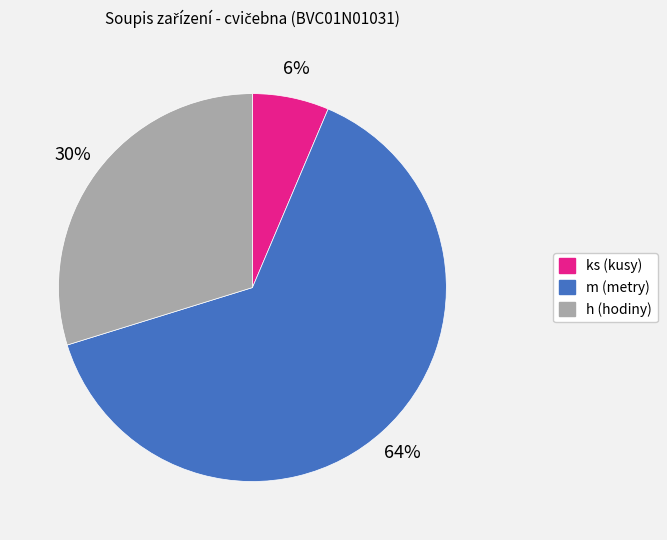

Does any single category account for the majority?

Yes